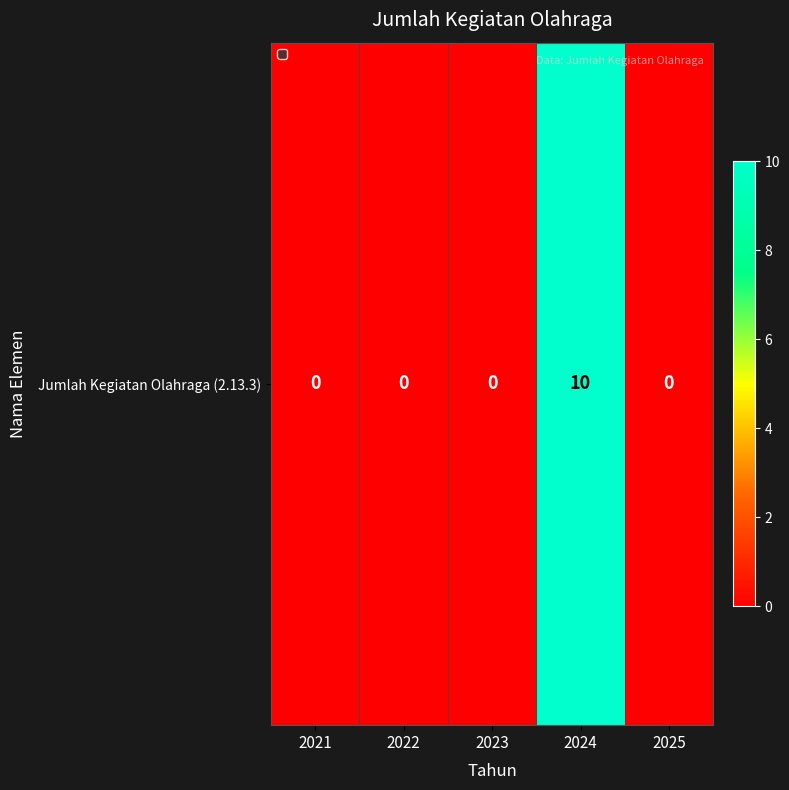

How many categories are shown in the chart?

5